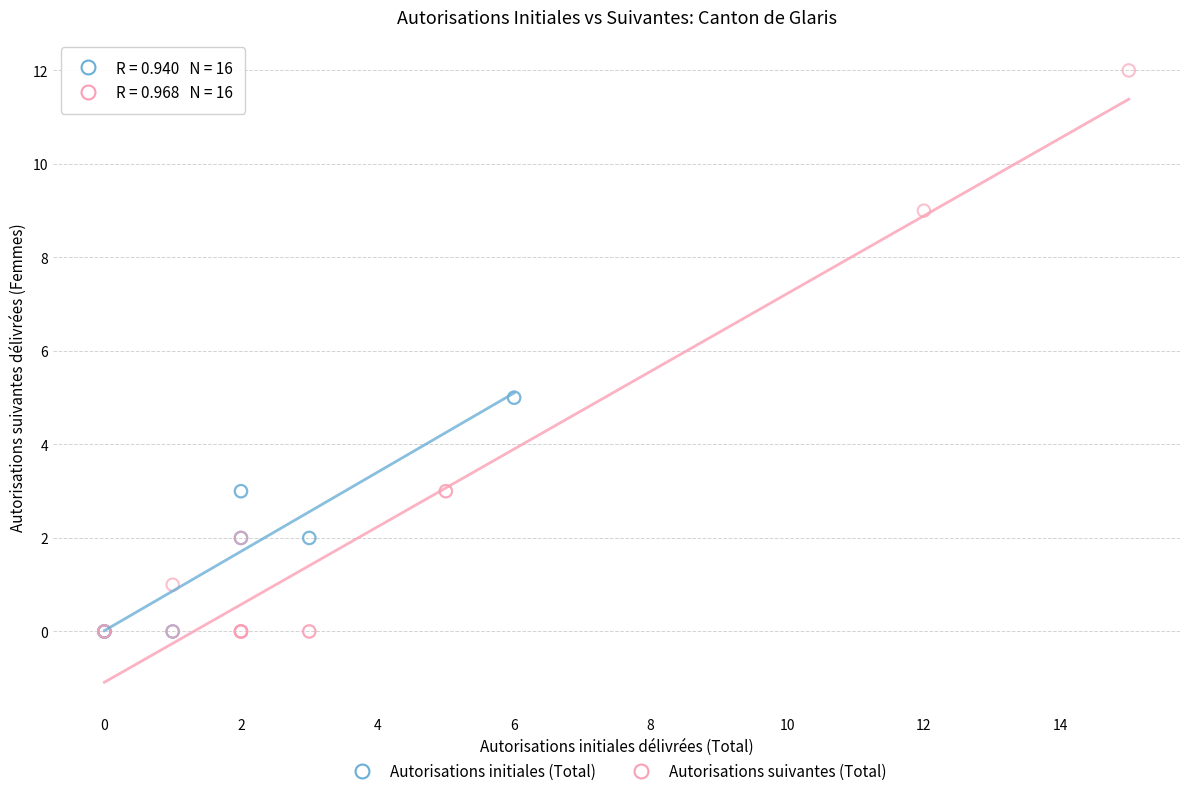

What are all the series names shown in the legend?

Autorisations initiales (Total), Autorisations suivantes (Total)